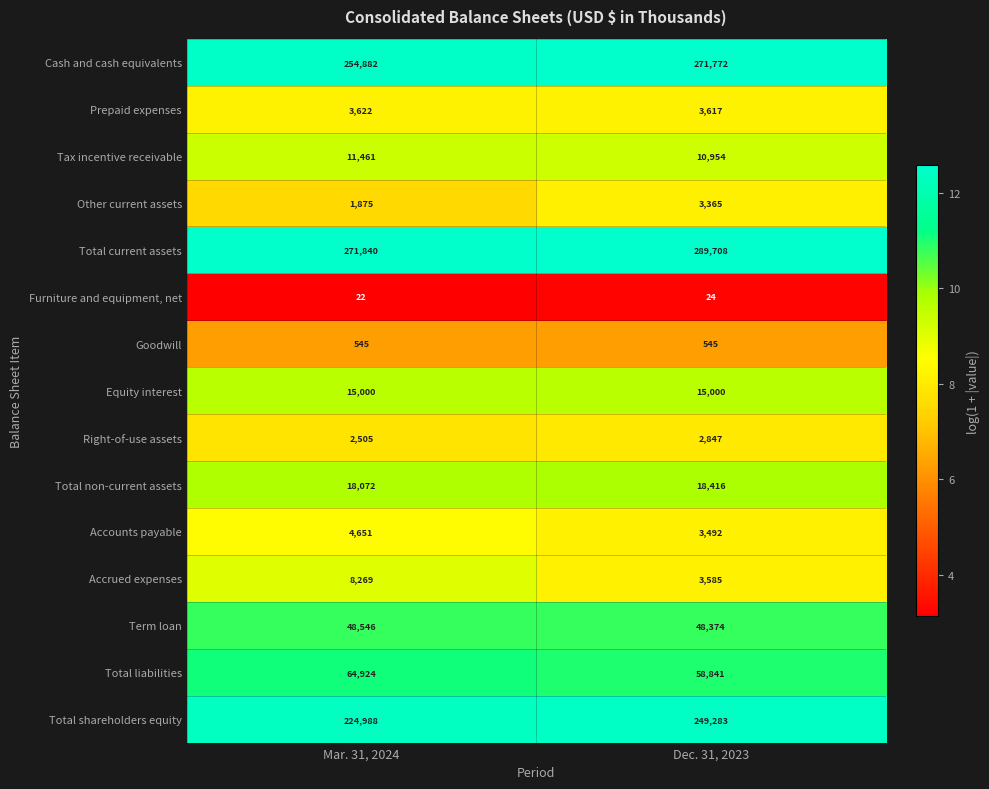

The value of Total shareholders equity at Mar. 31, 2024 is 97976. True or false?

False